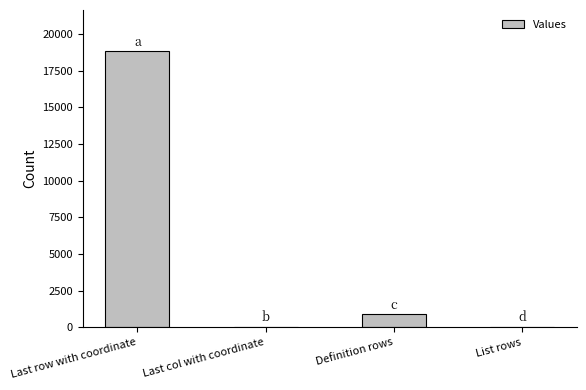

True or false: the data shows 867 at Definition rows.

True